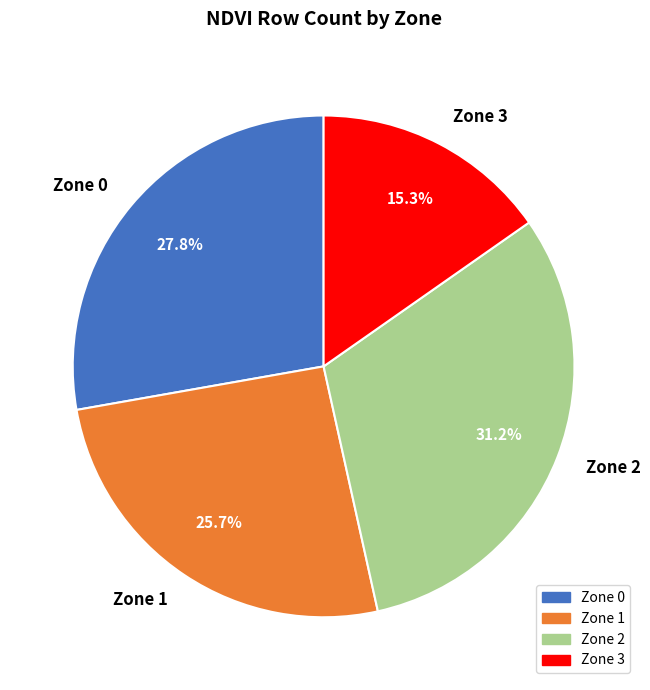

Do Zone 3 and Zone 0 together represent more than half of the pie?

No